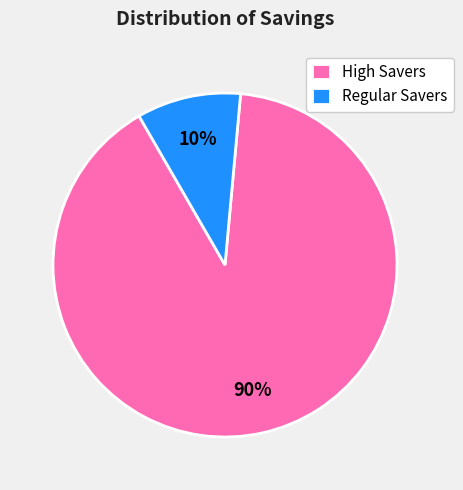

What percentage is the Regular Savers slice, to the nearest percent?

10%